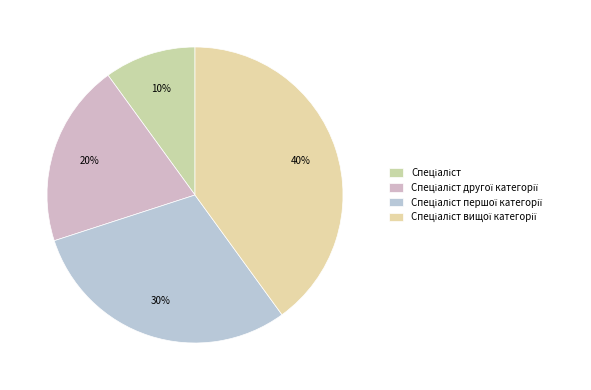

How many slices are in this pie chart?

4